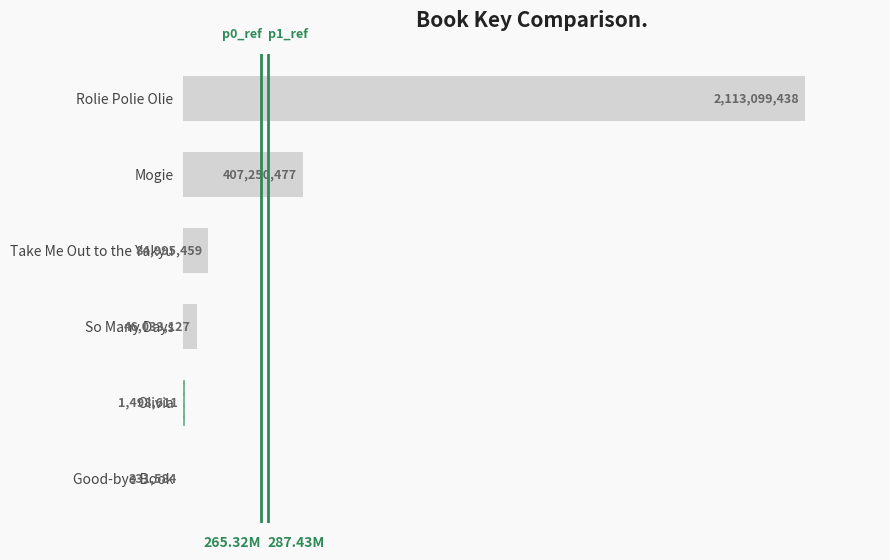

What is the sum of all values?

2653208696